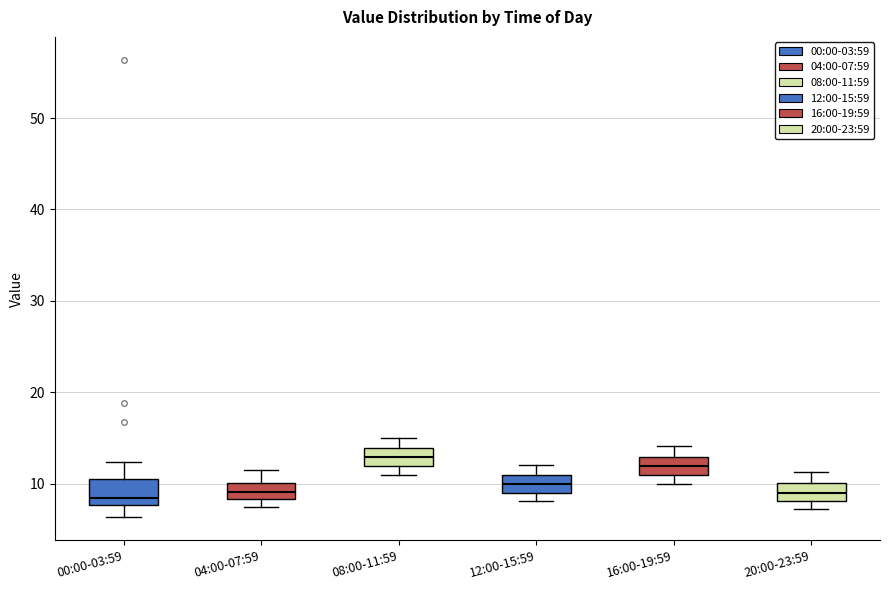

Where does the median line of the box for 08:00-11:59 sit on the y-axis? The values are not printed on the chart, so give them approximately, as read against the axis.

13